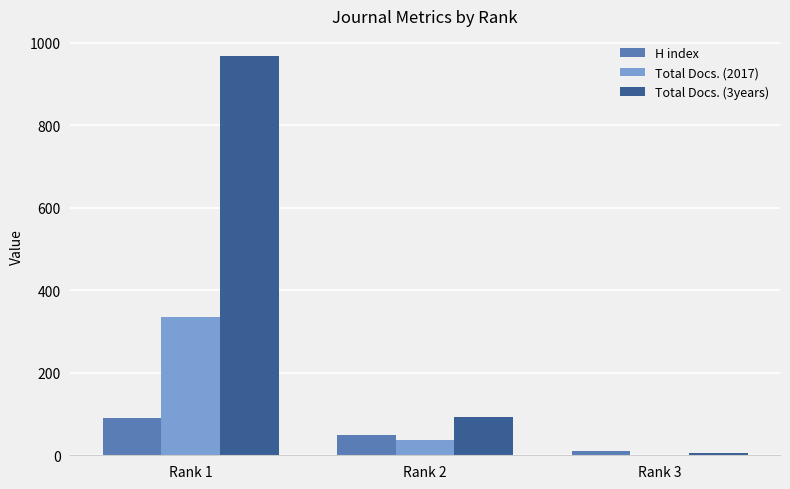

How many groups of bars are there?

3